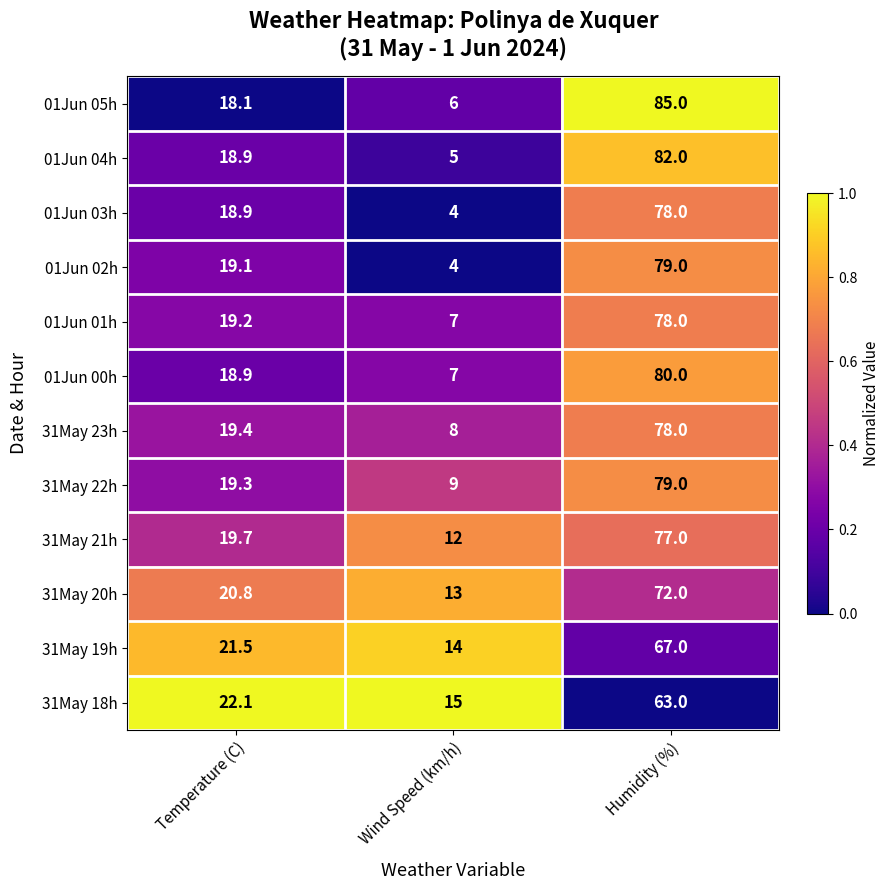

Count the number of data series in this chart.

12